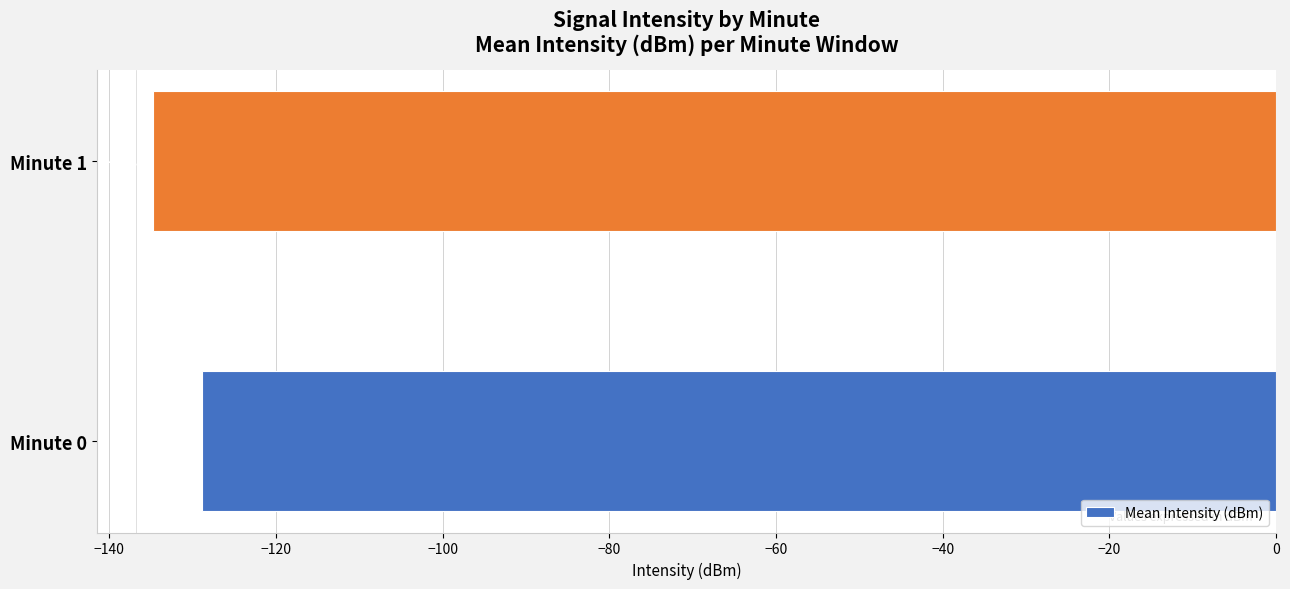

How many series are shown in this chart?

1